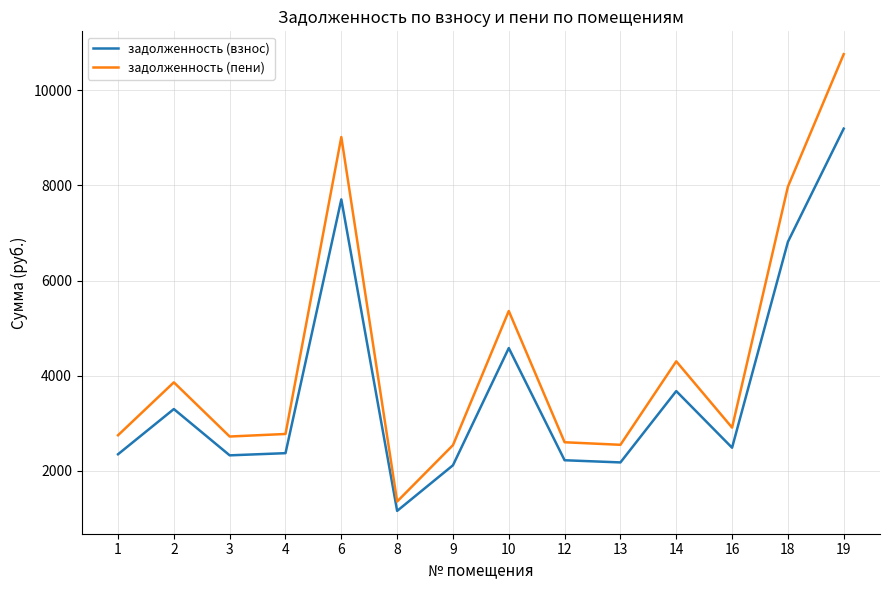

What is the greatest value displayed?

10761.0